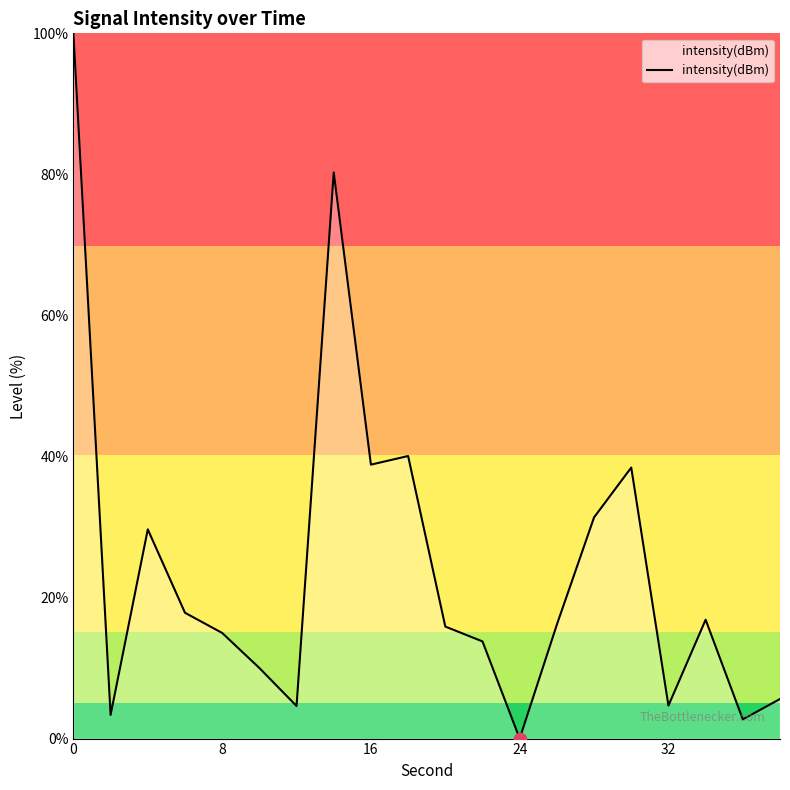

What is the maximum value shown in the chart?

100.0